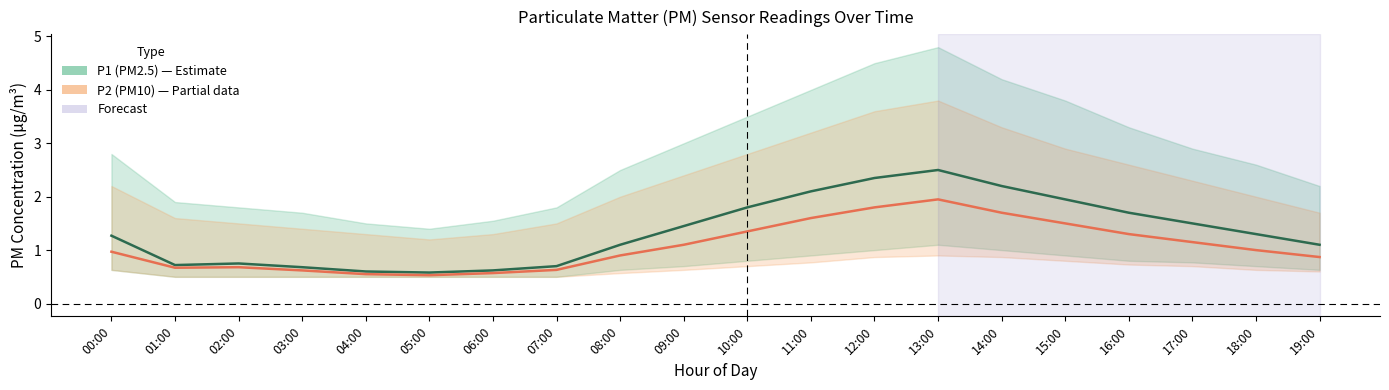

True or false: P2 (PM10) and P1 (PM2.5) intersect in this chart.

False